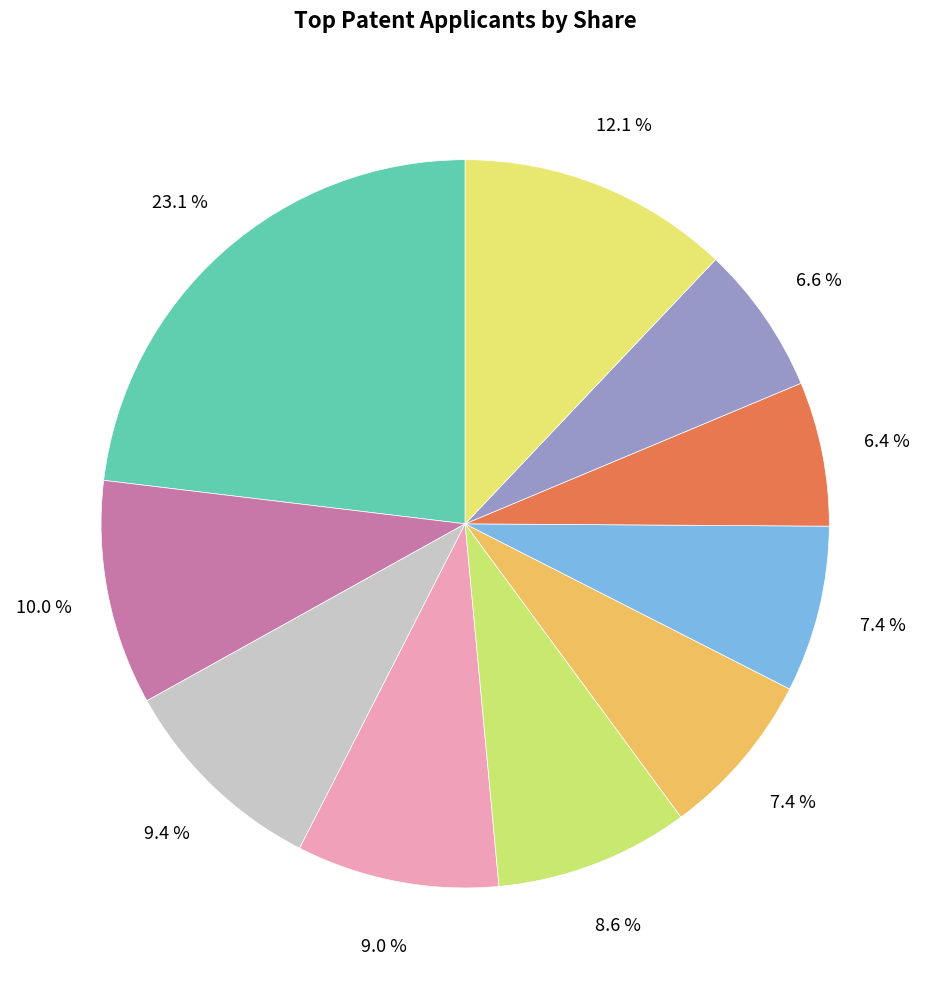

To the nearest percent, what is the difference between the largest and smallest slice percentages?

17%